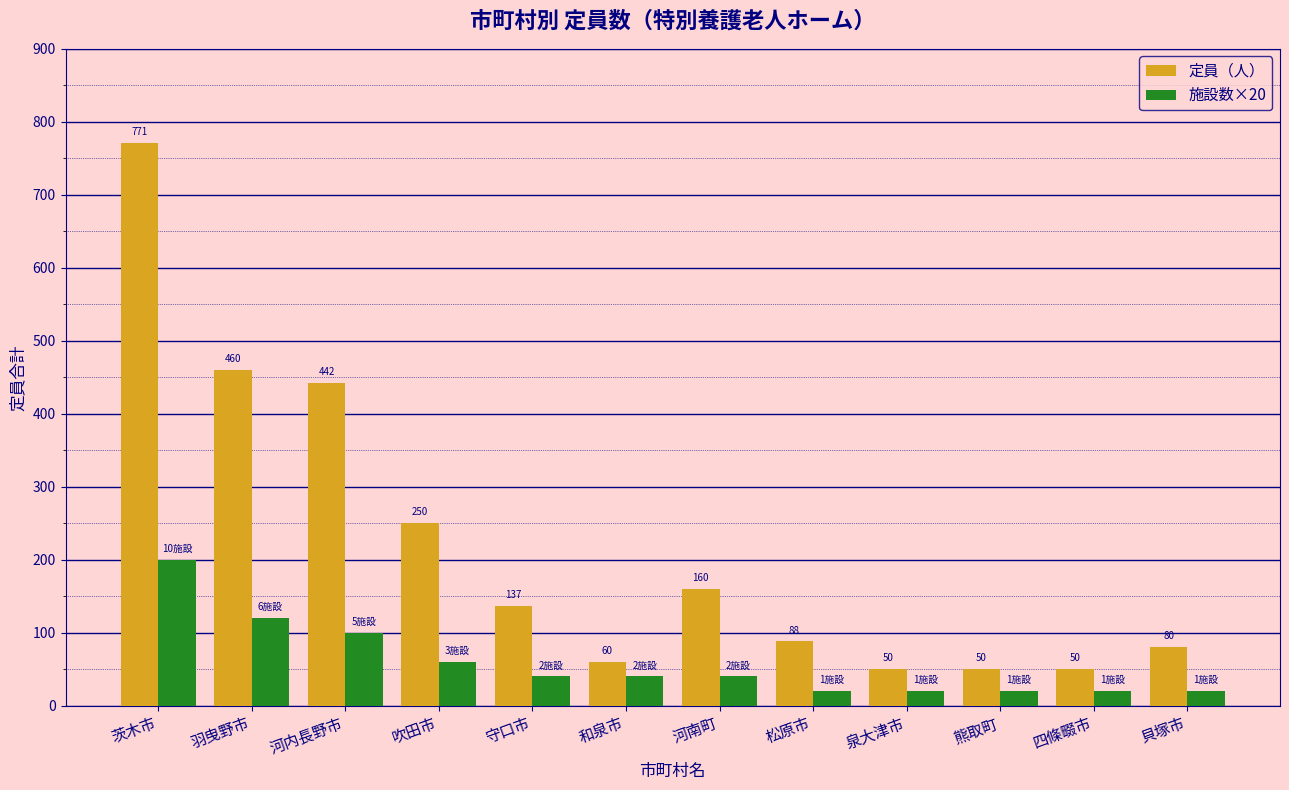

What is the highest value of the 定員（人） series?

771